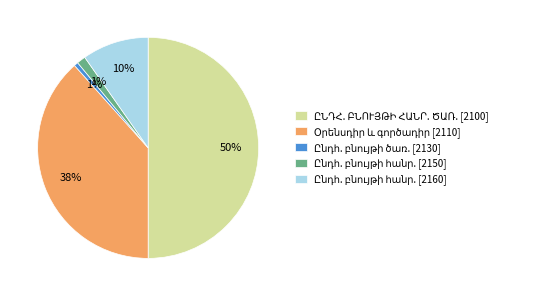

To the nearest percent, what is the average slice percentage?

20%